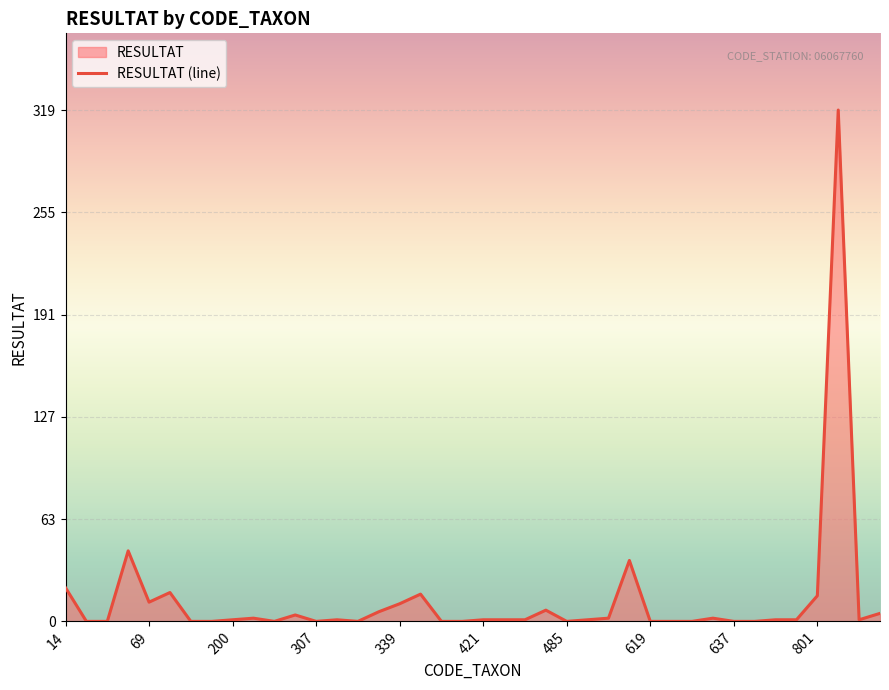

How many points are higher than both their immediate neighbors (excluding endpoints)?

10